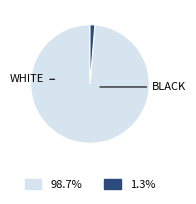

How many segments does this pie chart have?

2